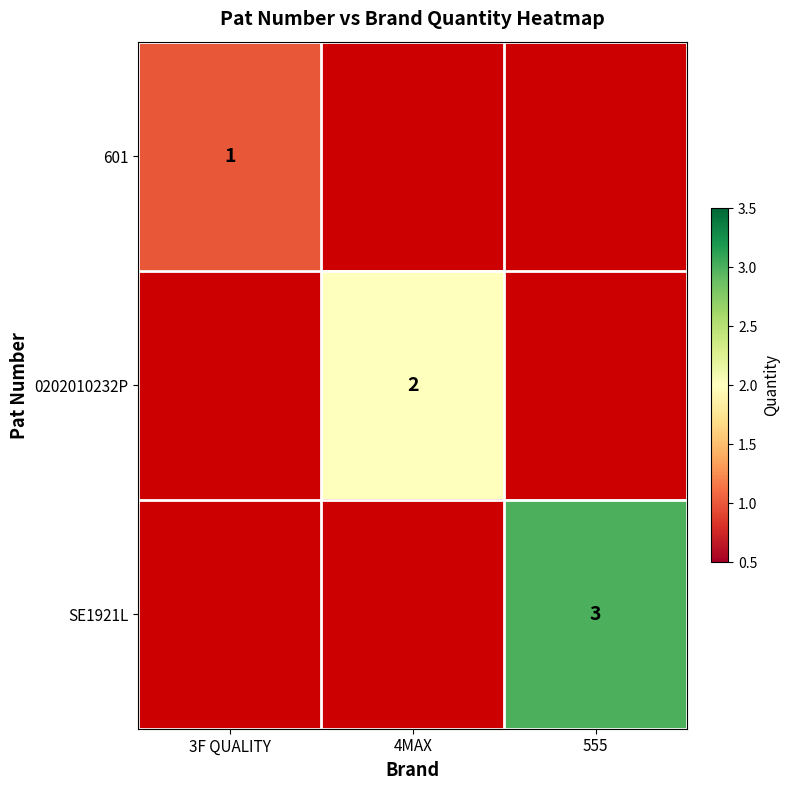

The value of SE1921L at 555 is 2. True or false?

False